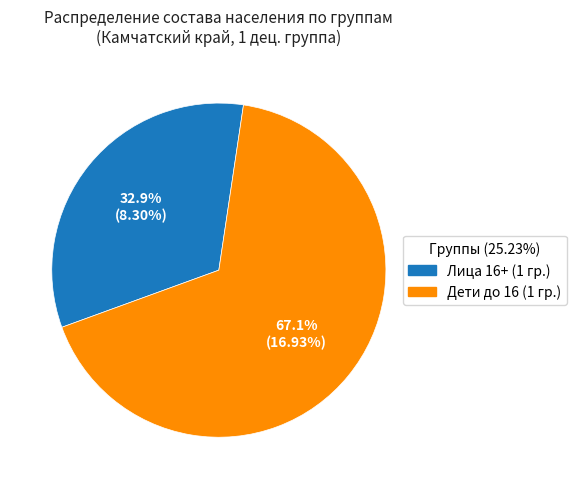

Count the number of slices in the pie.

2